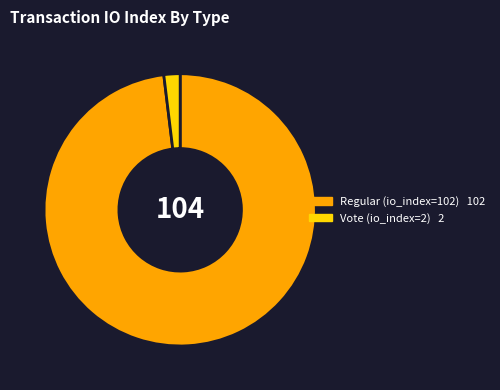

The Vote (io_index=2) slice represents 14% of the pie. True or false?

False